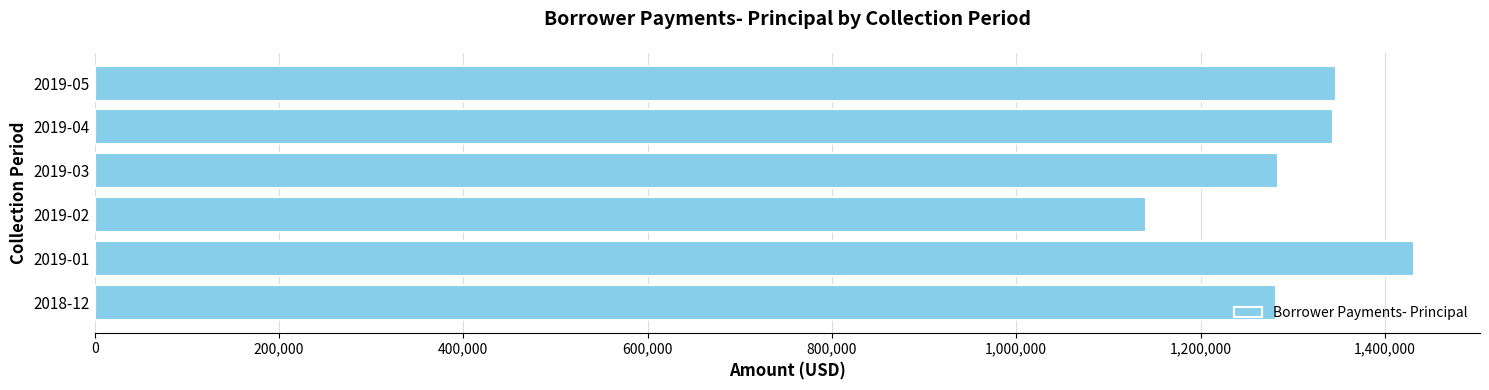

What is the approximate value at 2019-02?

1140819.1